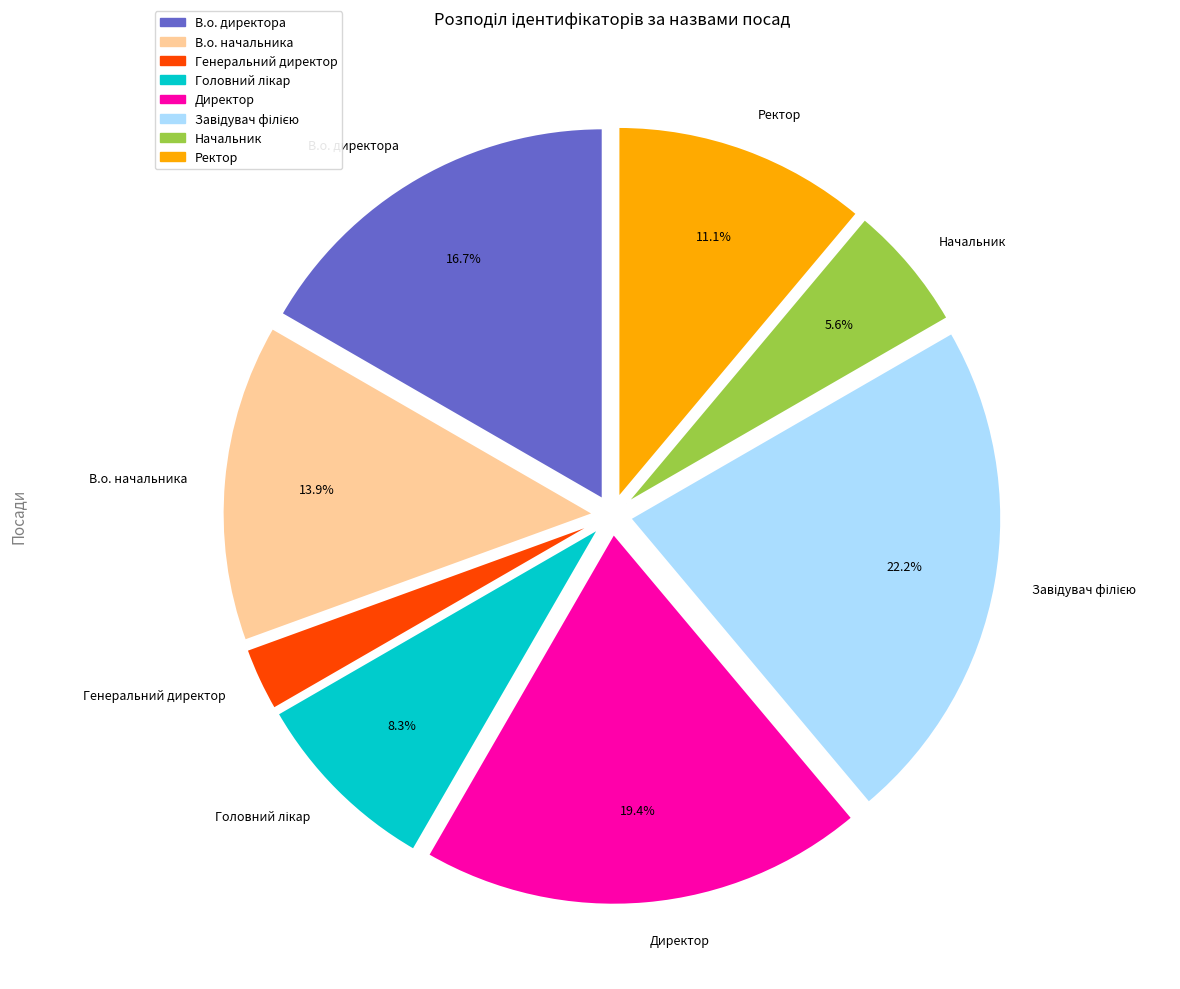

Is there any slice that represents more than half of the pie?

No